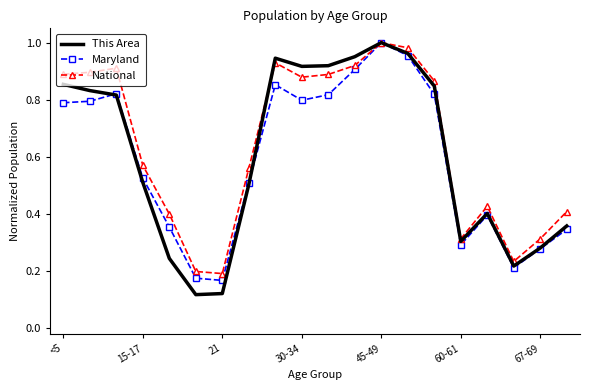

Which series has the widest spread of values?

This Area